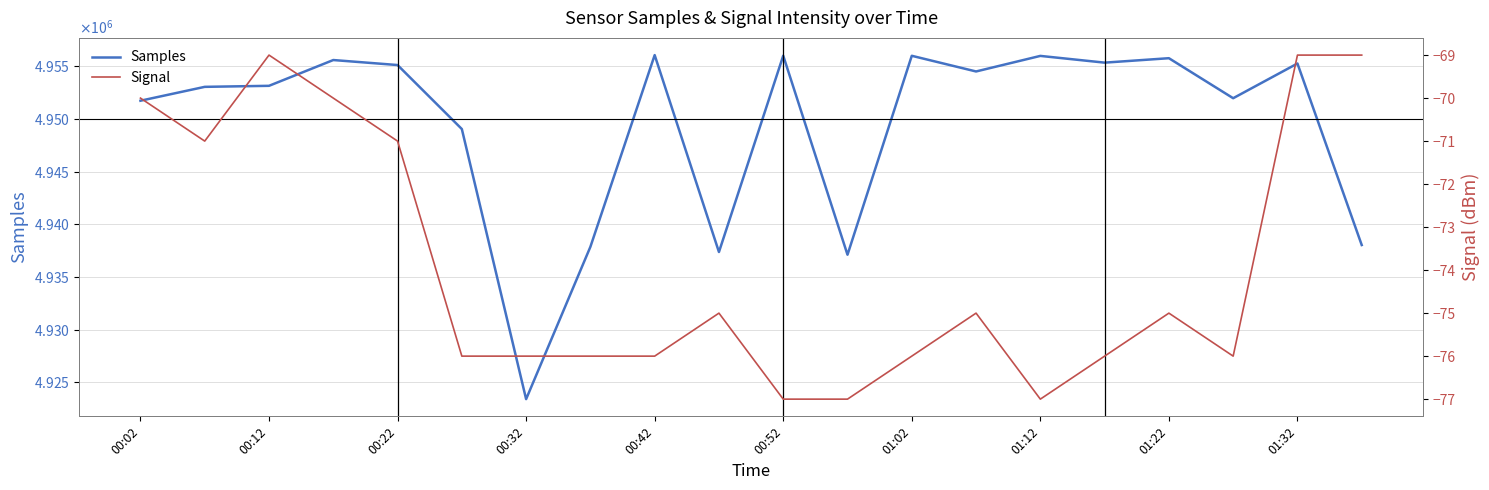

At which label is Samples closest to 4939725?

19